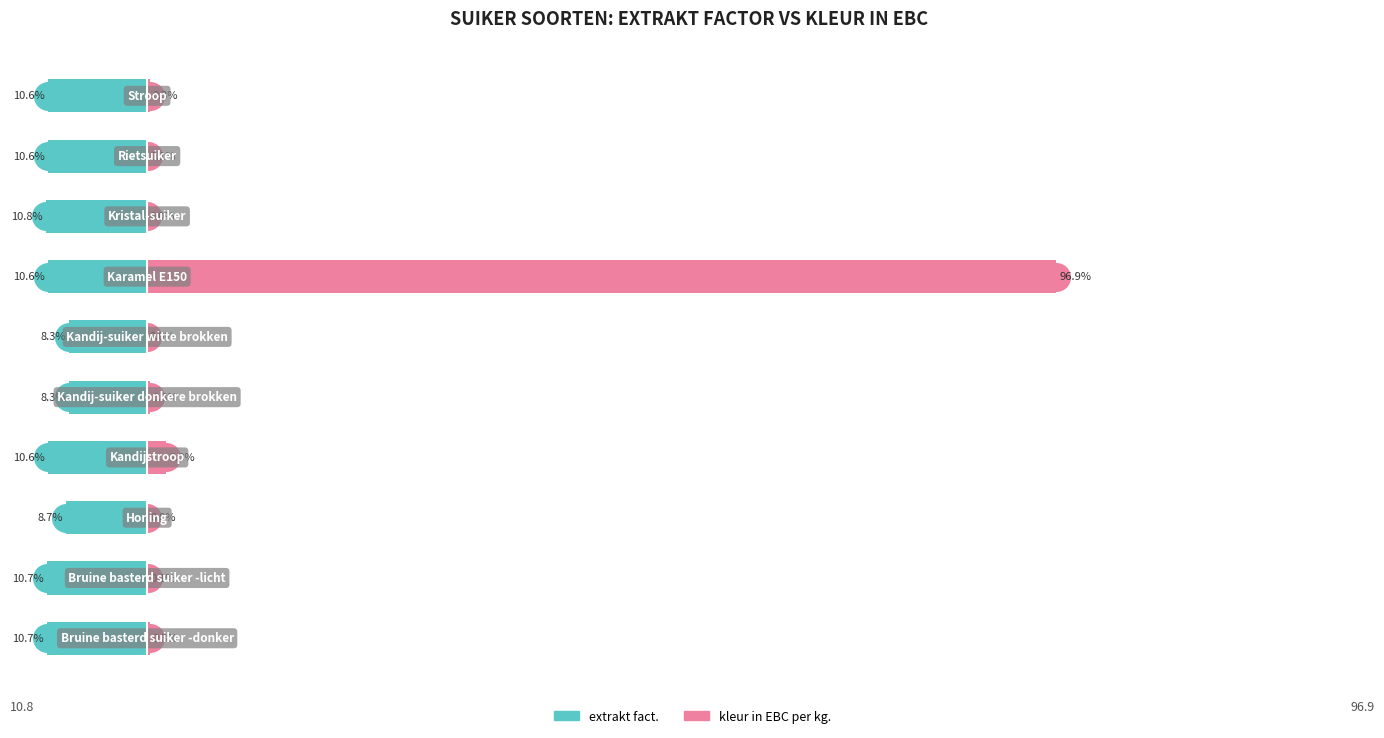

What is the difference between the extrakt fact. values at 9 and 1?

0.1